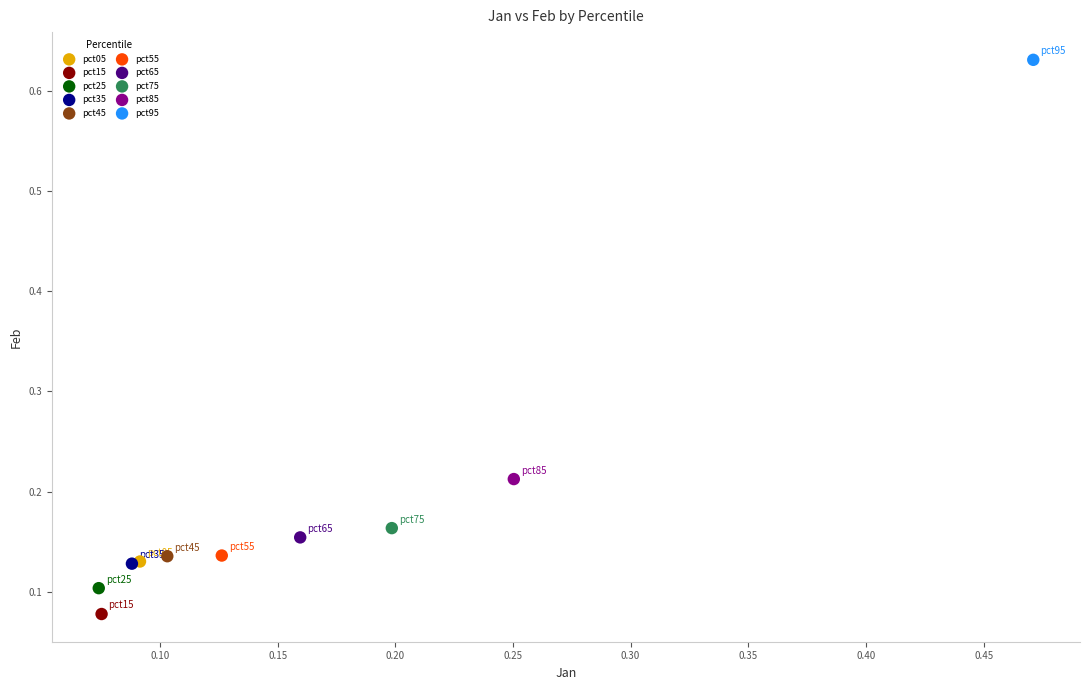

Which series reaches the maximum Y coordinate?

pct95